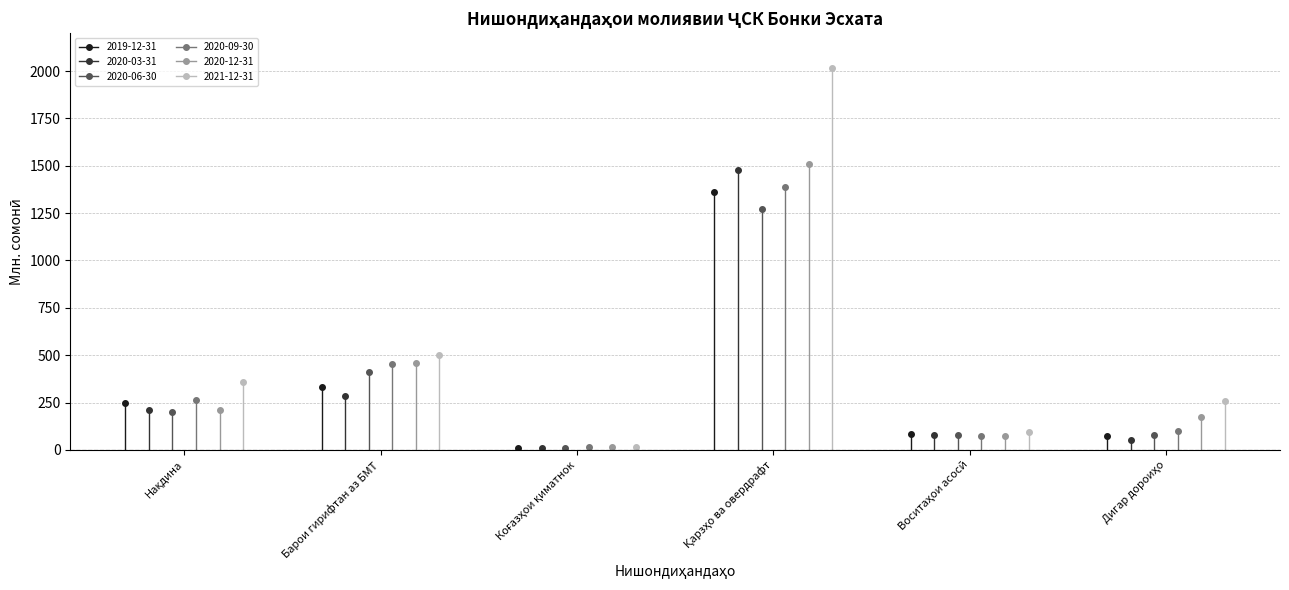

True or false: 2019-12-31 has a value of 328.7 at Қарзҳо ва овердрафт.

False